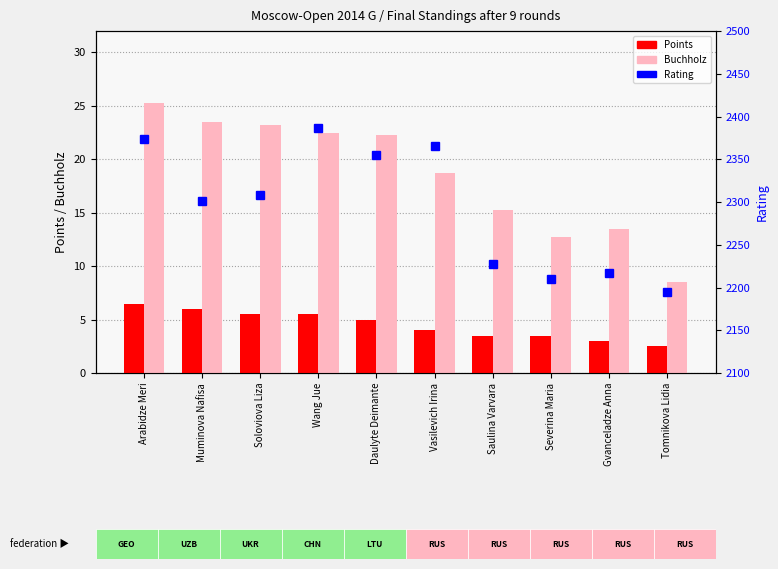

Which has a higher value, Muminova Nafisa or Soloviova Liza?

Muminova Nafisa